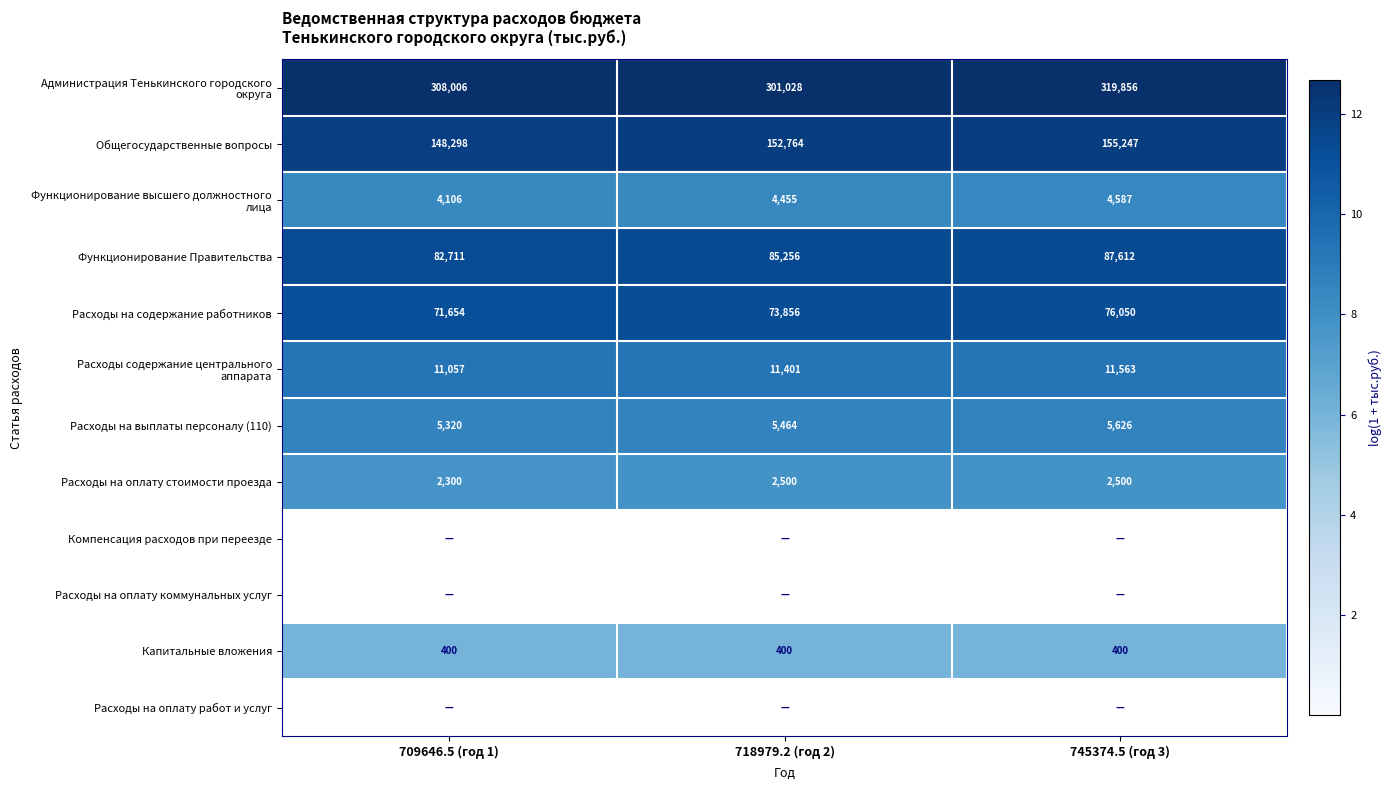

Rank the categories by Расходы на выплаты персоналу (110) value from lowest to highest.

709646.5 (год 1), 718979.2 (год 2), 745374.5 (год 3)